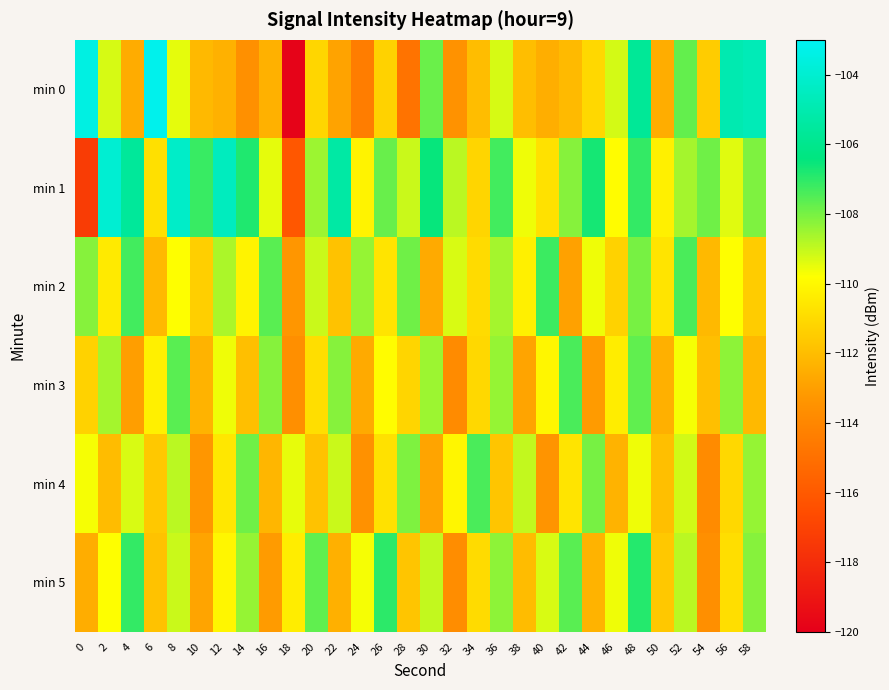

How many series are shown in this chart?

6